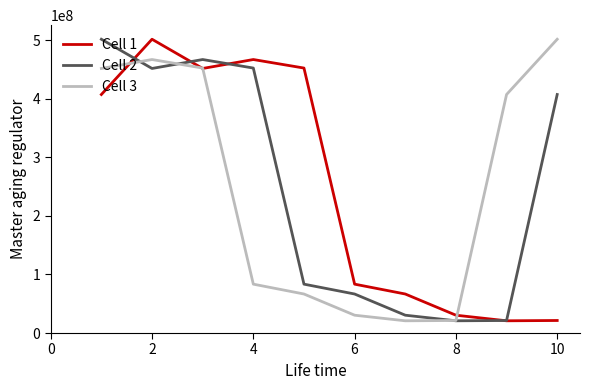

What is the smallest value displayed?

20879048